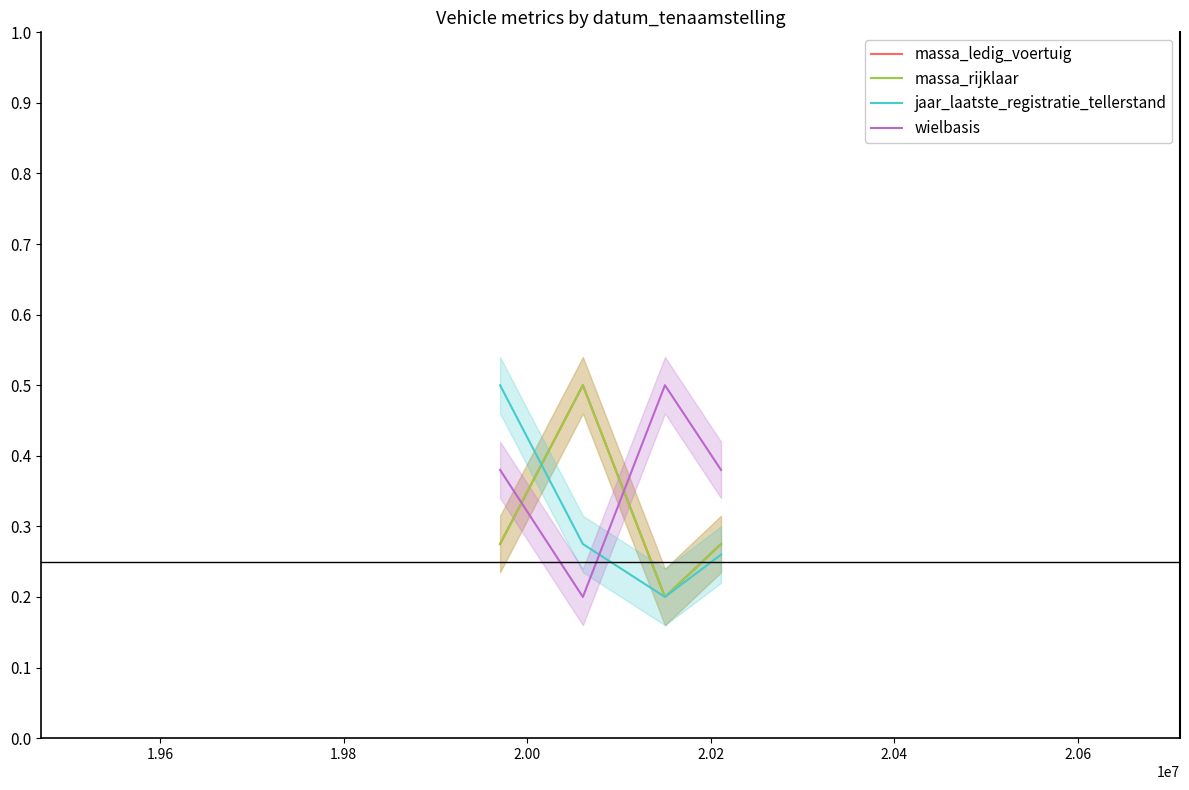

How many interior local valleys does the massa_rijklaar series have?

1